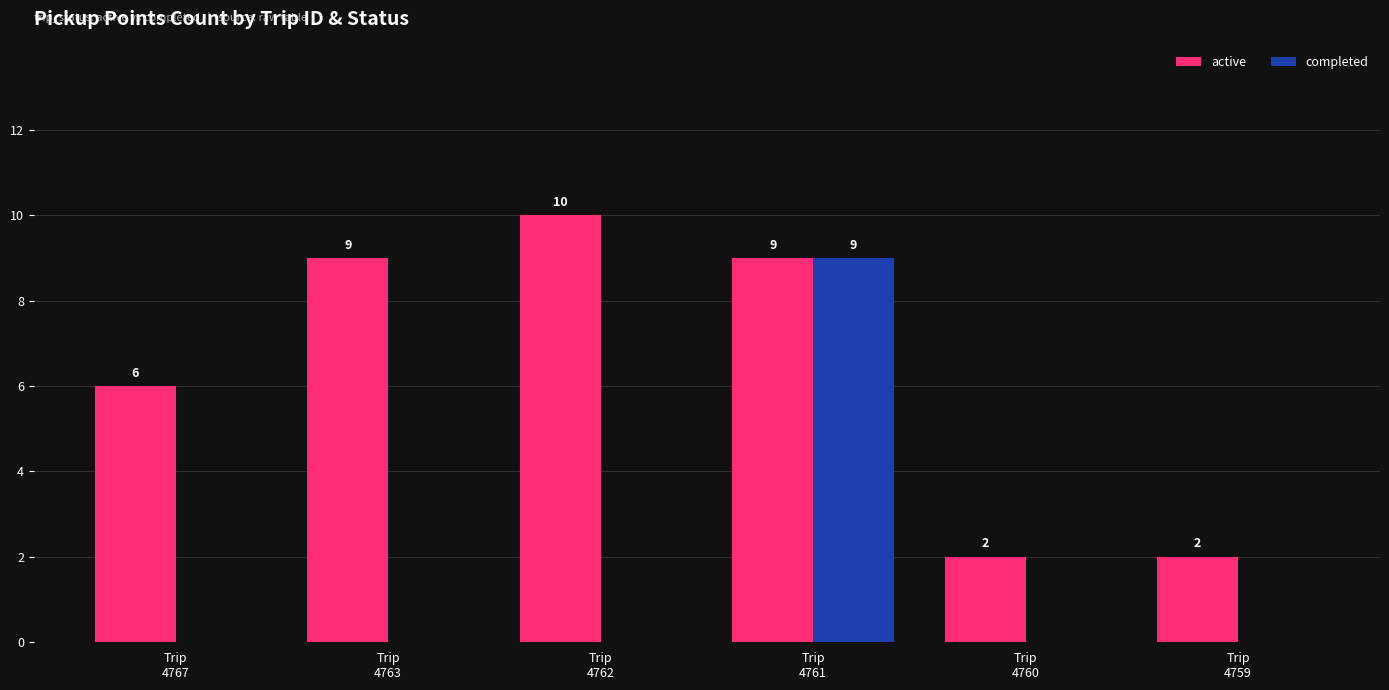

Read the active value at Trip
4762.

10